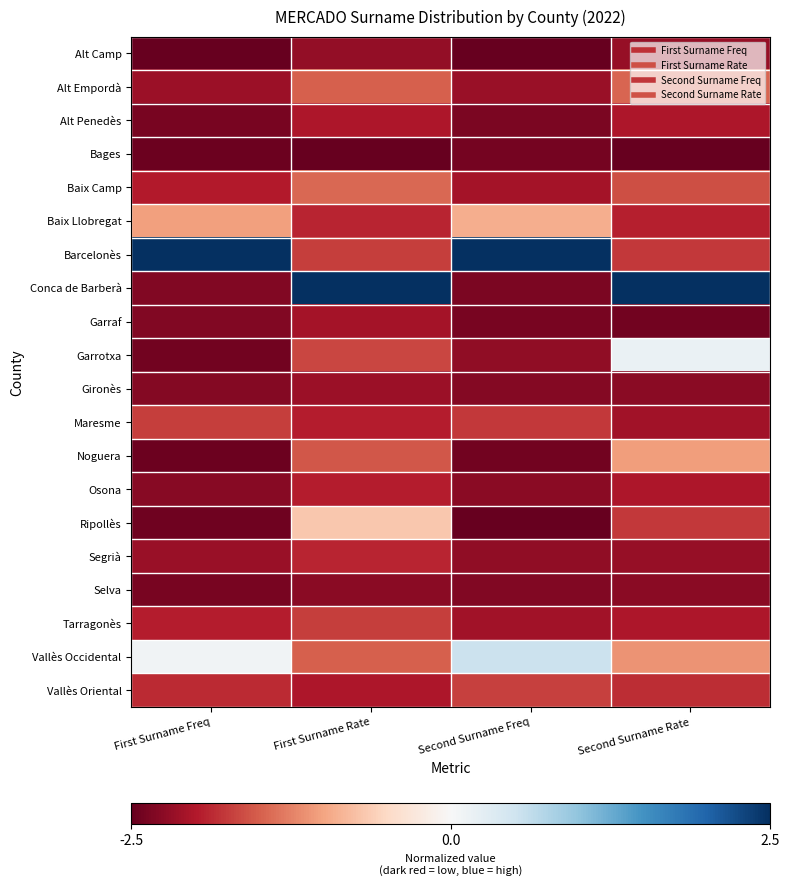

What is the minimum value shown in the chart?

-2.5